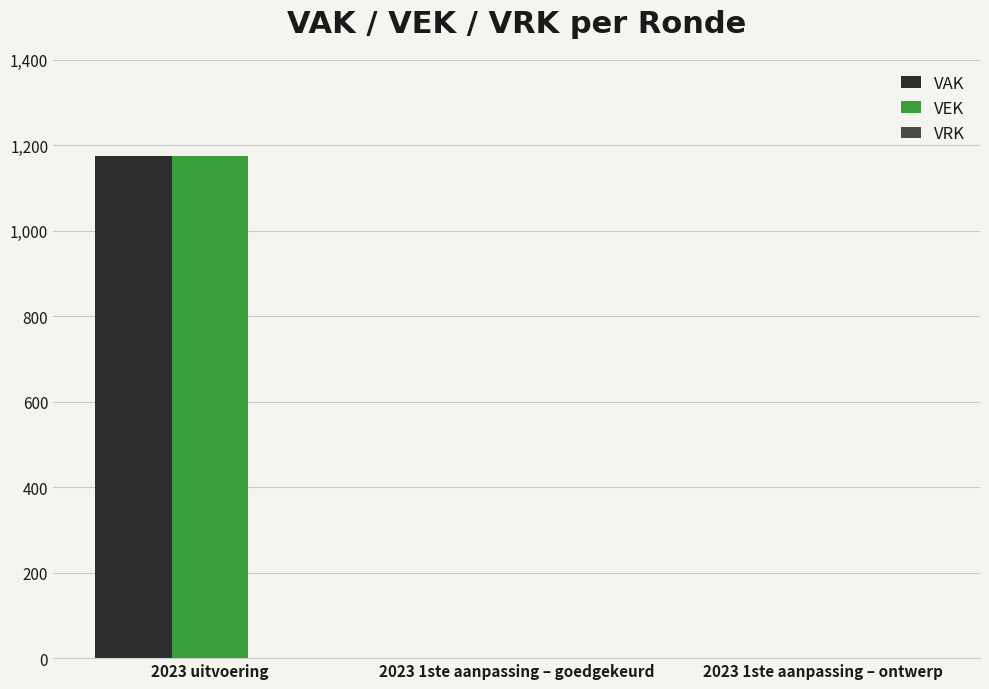

At which category is the sum across all series the highest?

2023 uitvoering